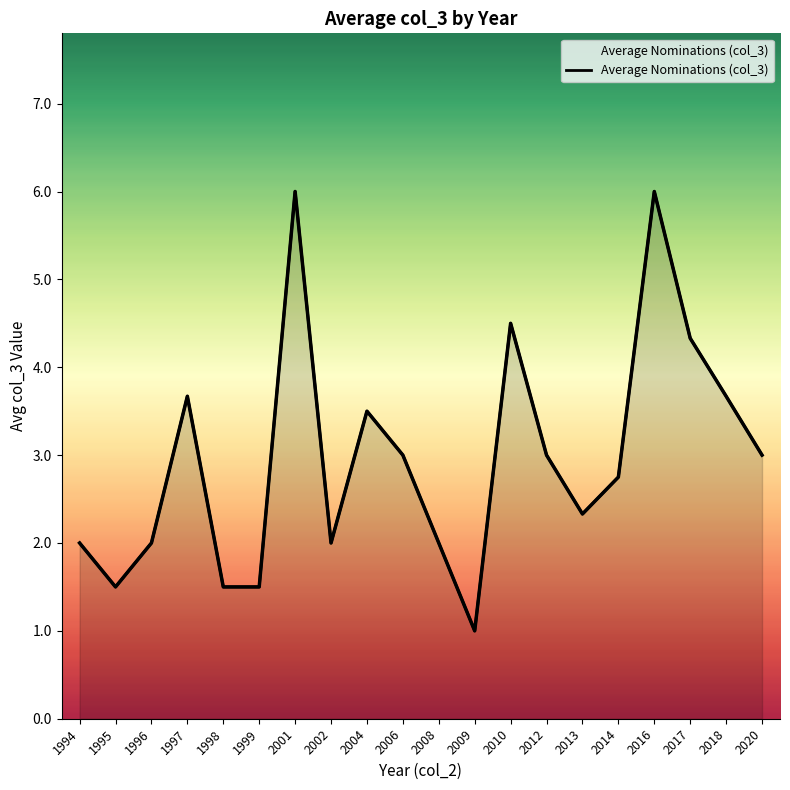

Between 2016 and 2013, which is larger?

2016